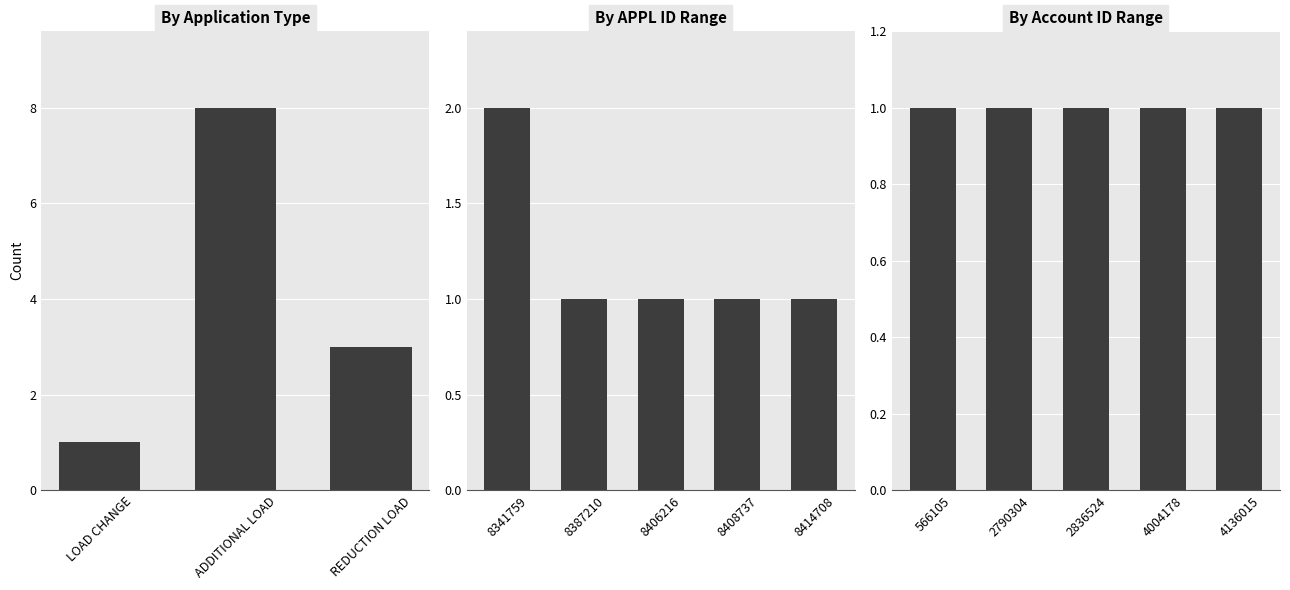

What is the label of the 1st bar from the right?

REDUCTION LOAD